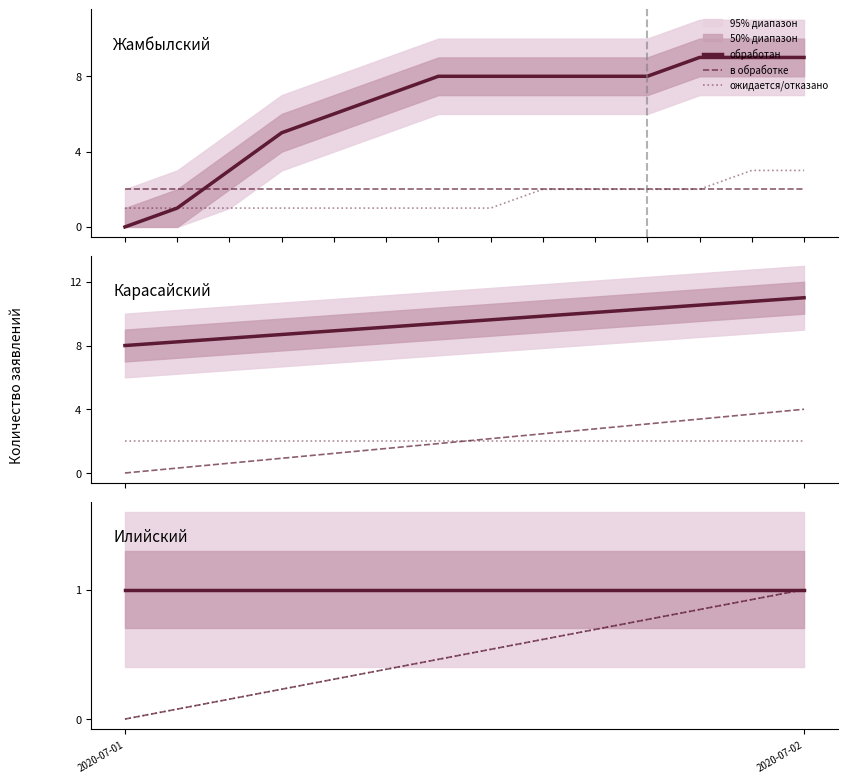

True or false: ожидается/отказано has a value of 1 at 2020-07-02.

False